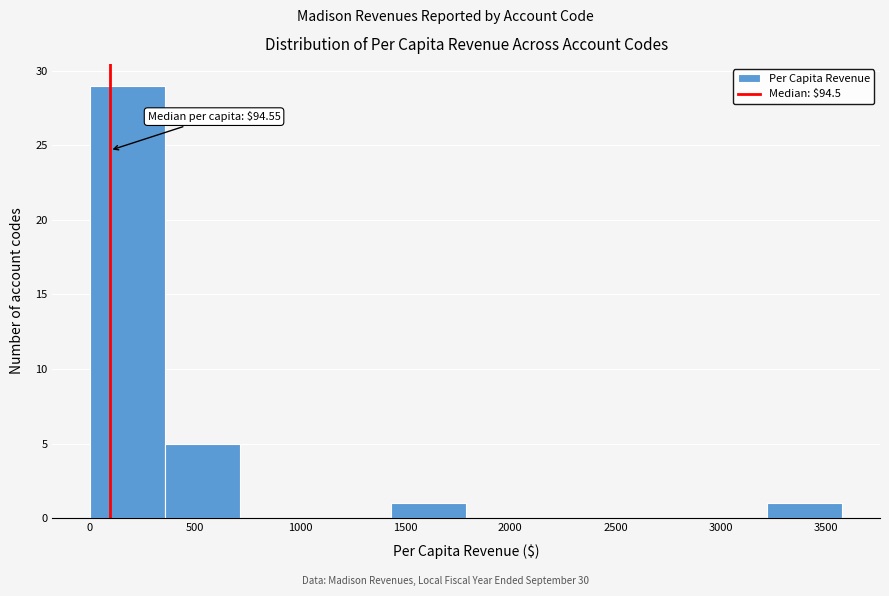

Which range on the x-axis has the tallest bar?

0 to 350